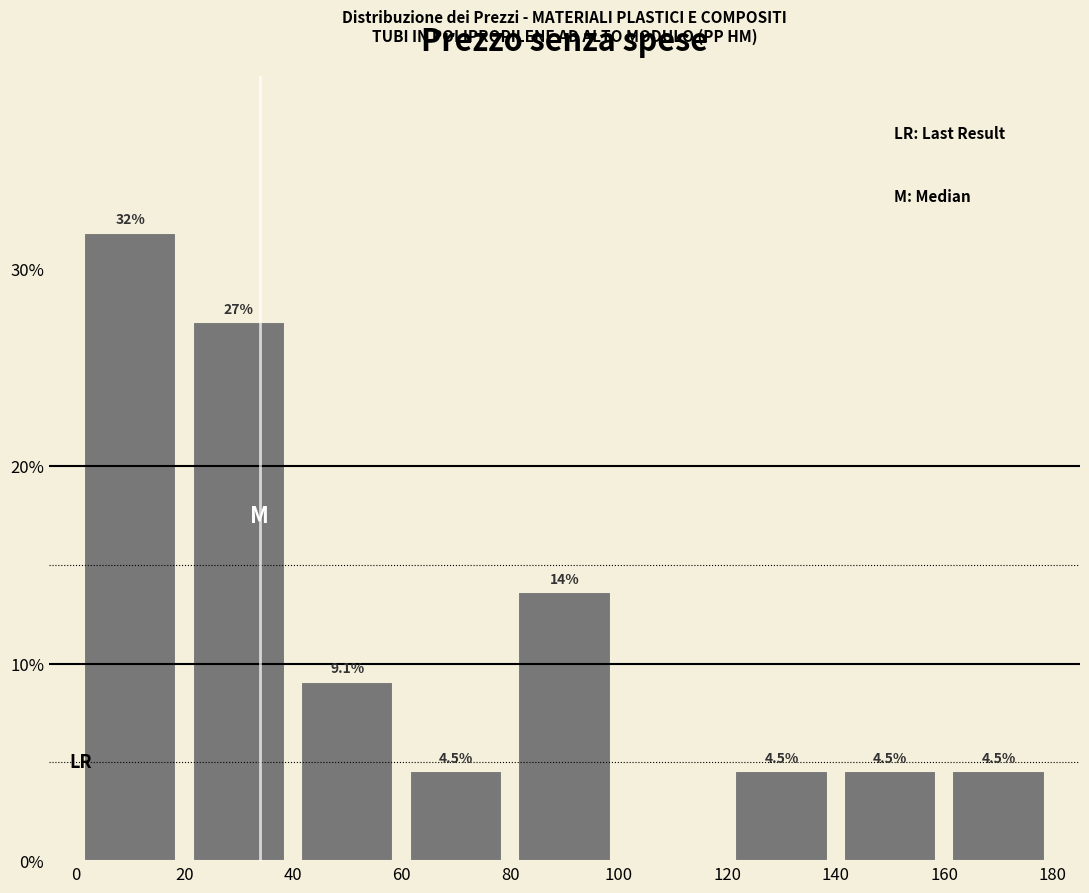

Which range on the x-axis has the tallest bar?

0 to 20